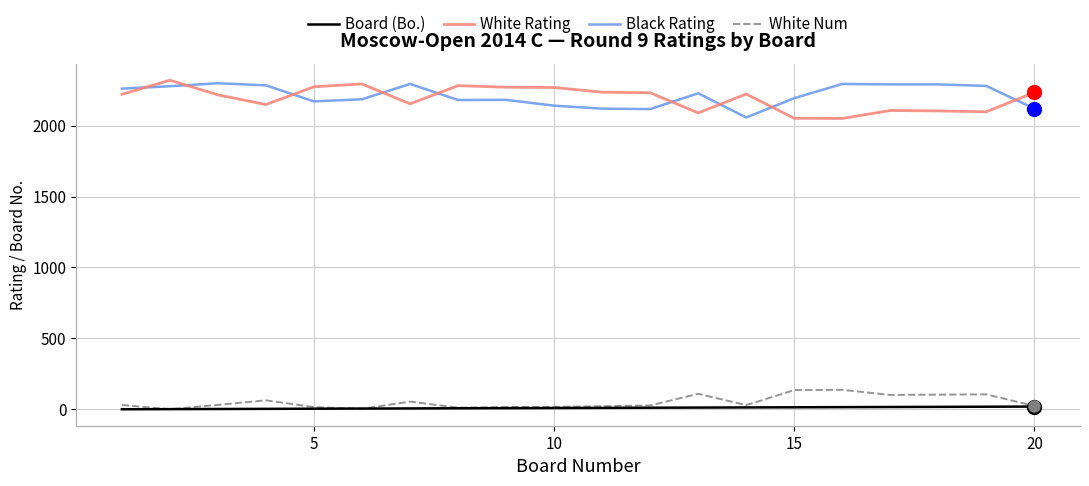

True or false: Black Rating and Board (Bo.) cross at least once.

False